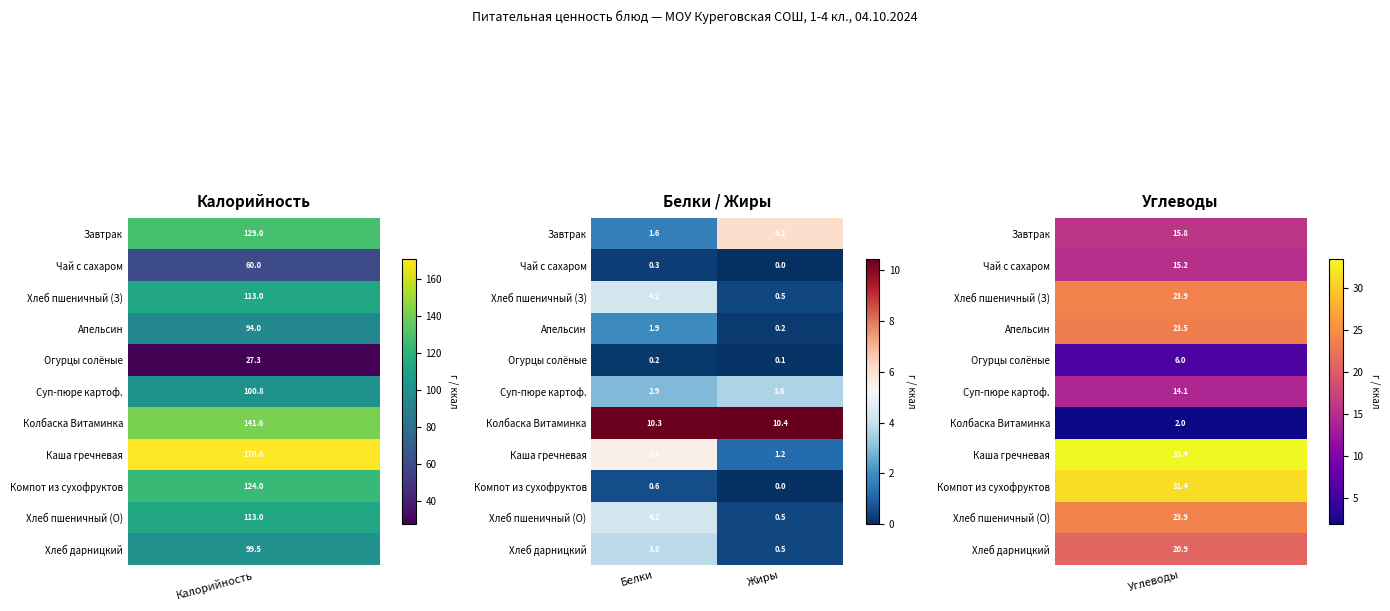

What is the approximate value of Чай с сахаром at Белки?

0.3